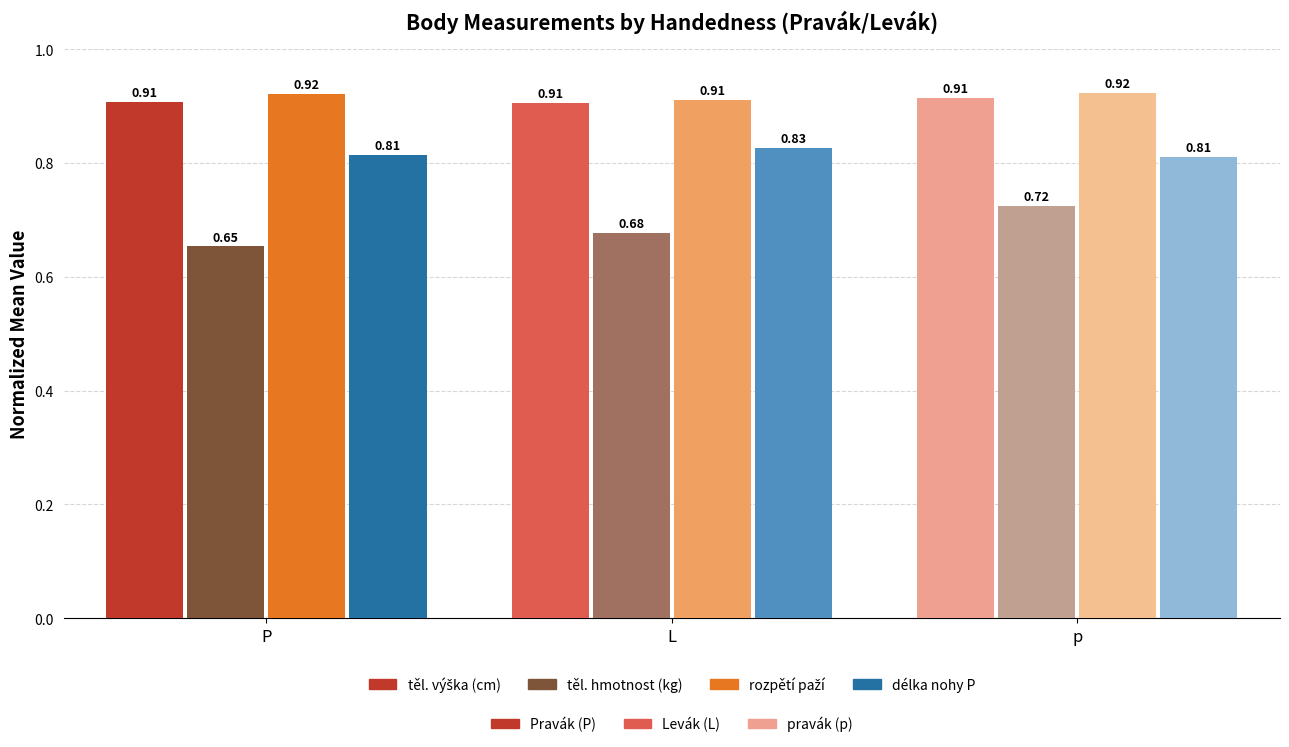

Which category has the lowest value across all series?

P